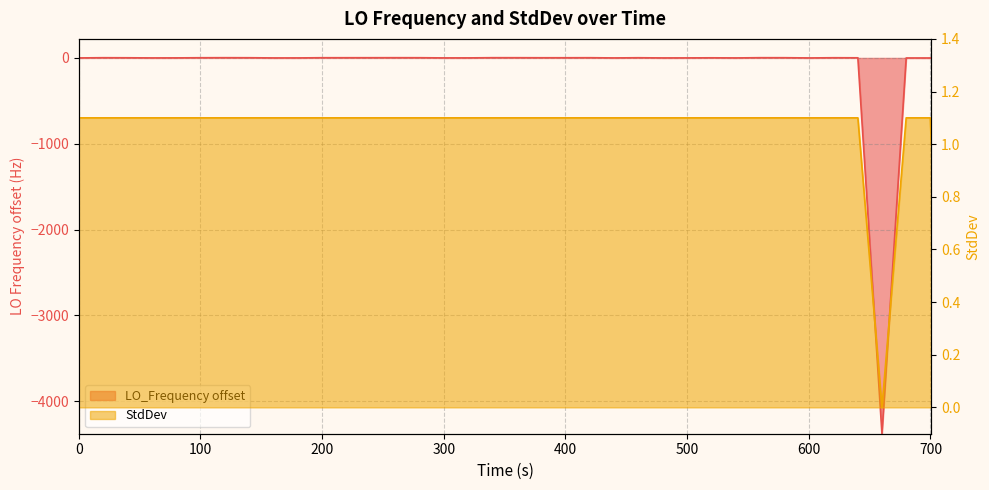

How many positive values does the StdDev series have?

39